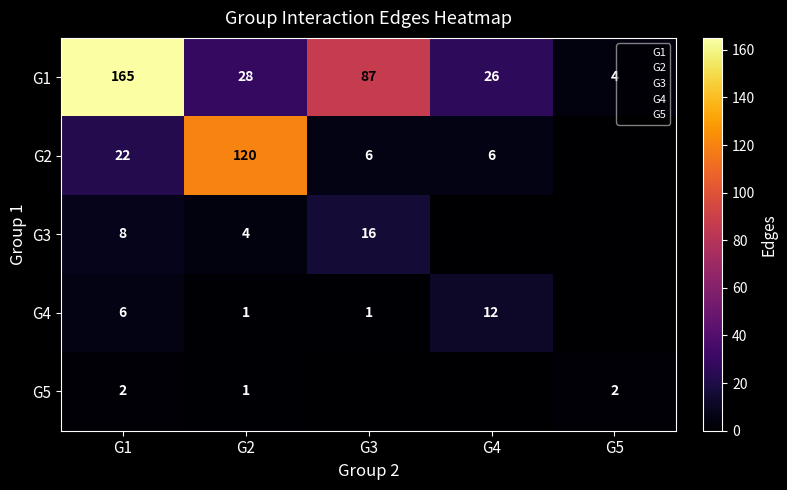

Which series has the largest range (max minus min)?

G1